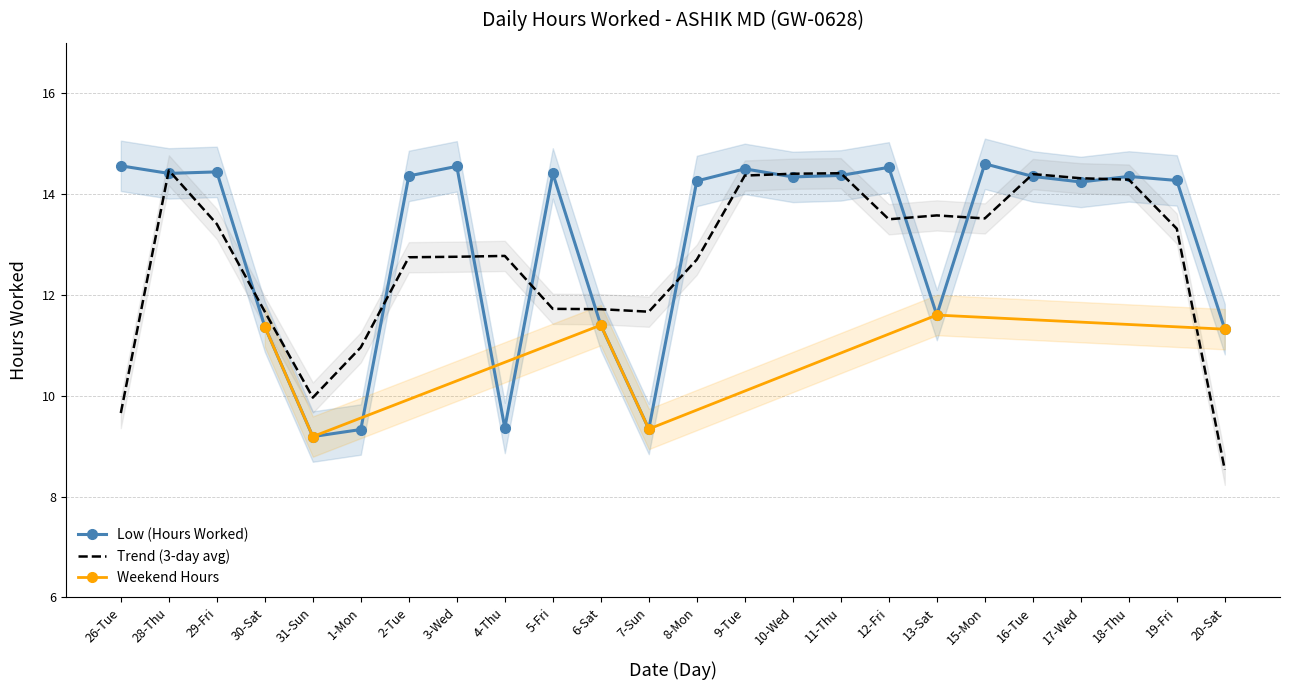

What is the maximum value shown in the chart?

14.6